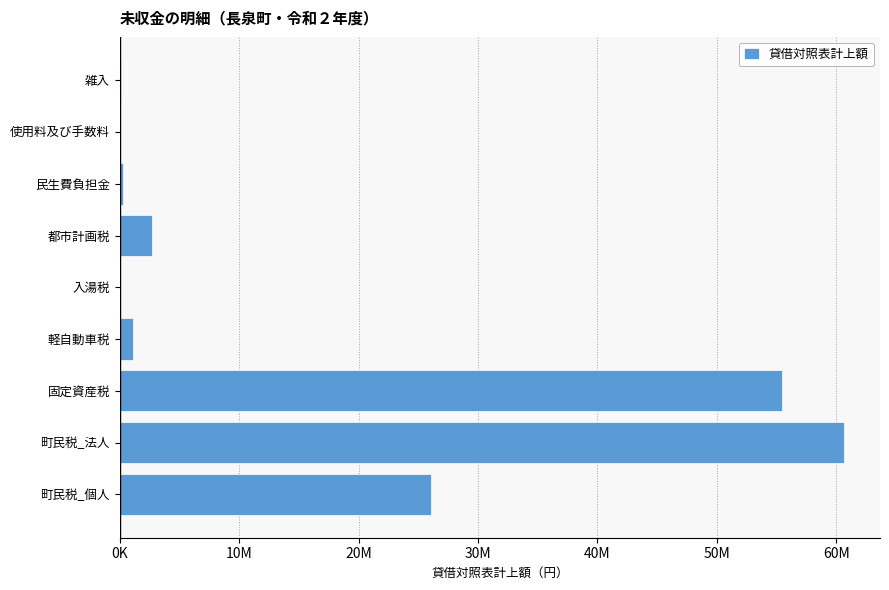

Are the bars horizontal?

Yes